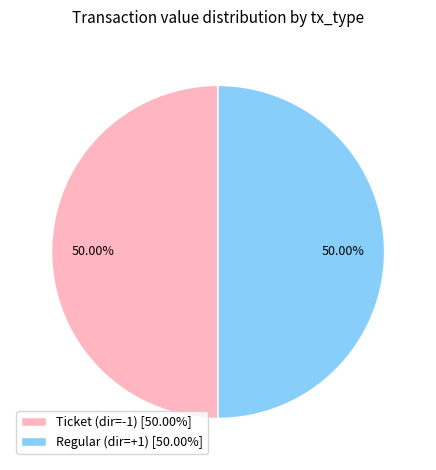

Approximately how many times larger is the value at Ticket (dir=-1) [50.00%] compared to Regular (dir=+1) [50.00%]?

1.0